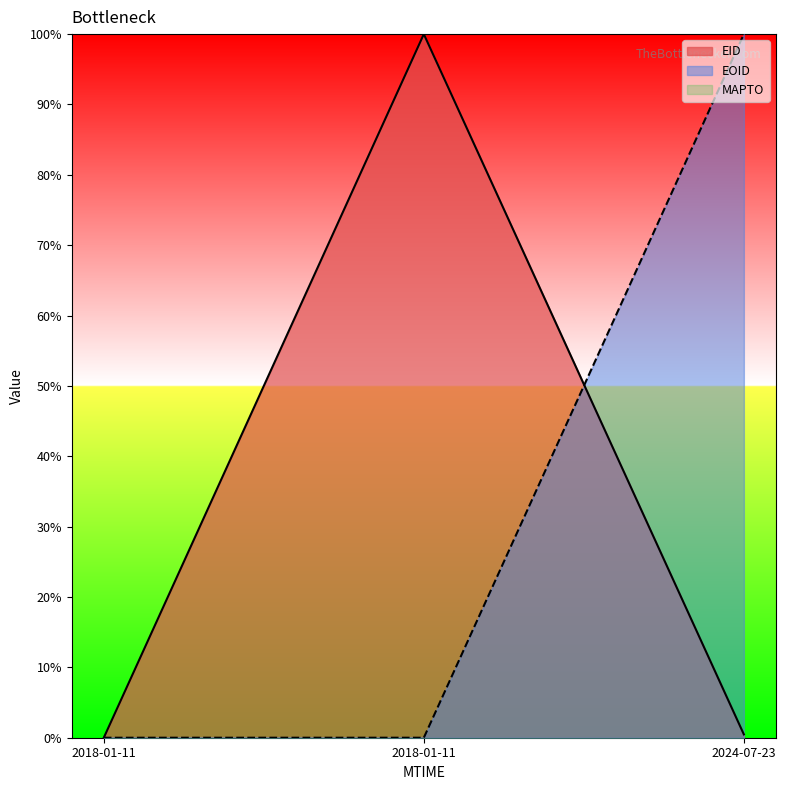

At which label does EOID reach its minimum?

2018-01-11